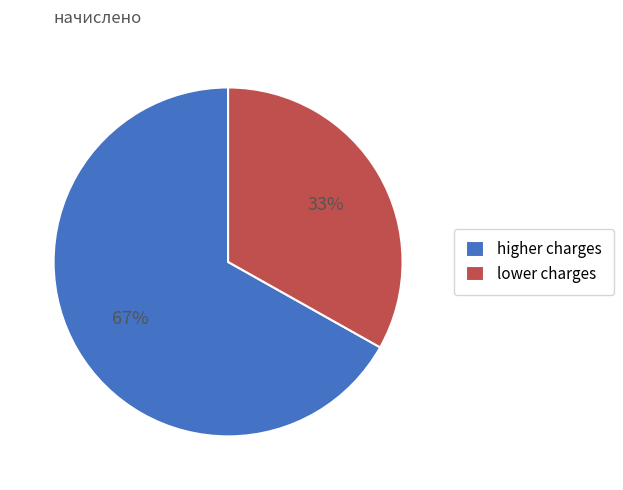

Which slice is the largest?

higher charges